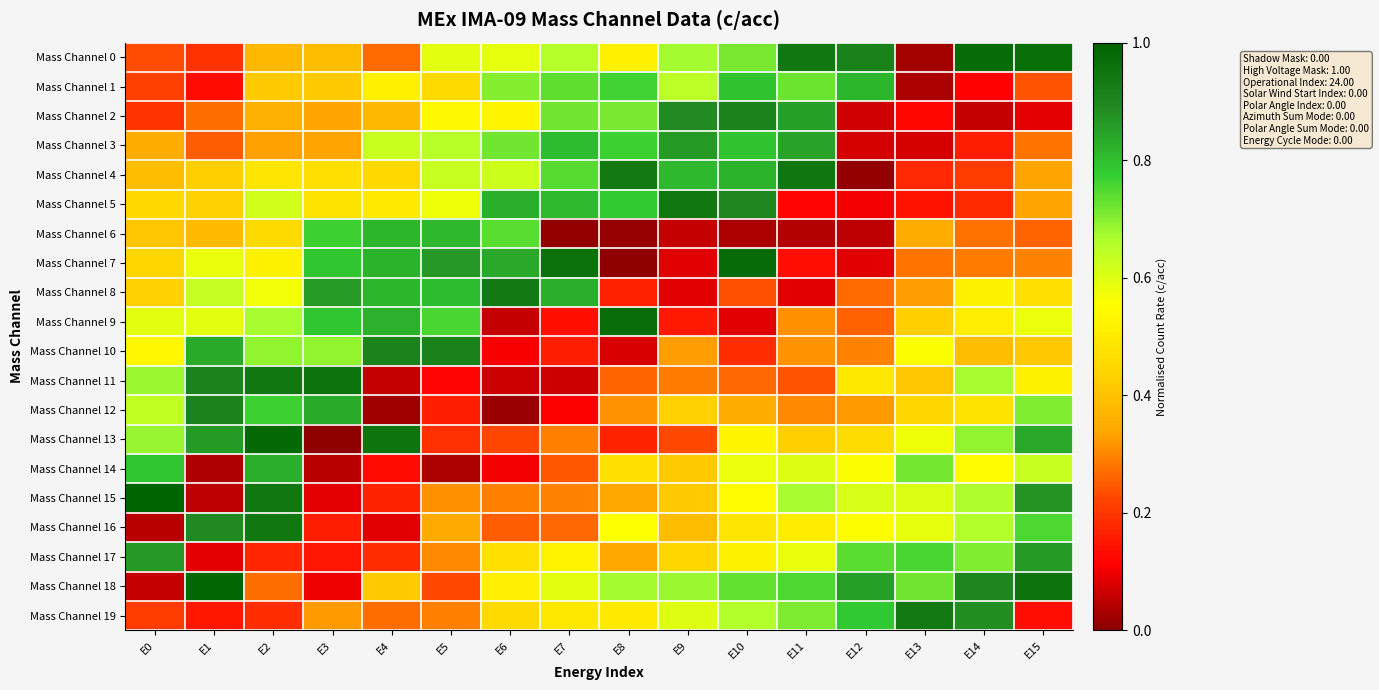

At how many categories does at least one series exceed 0?

16